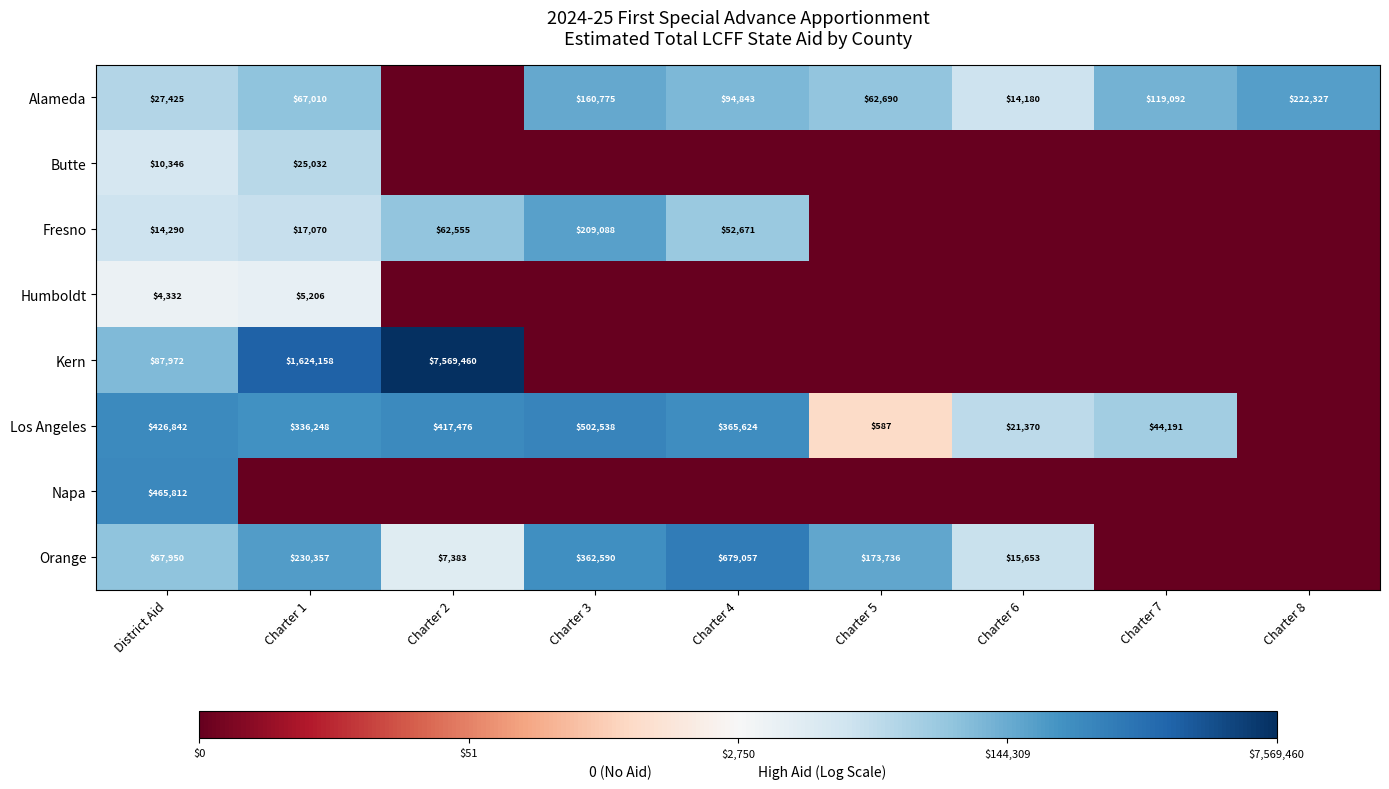

Which has a higher value, Charter 6 or Charter 7?

Charter 7